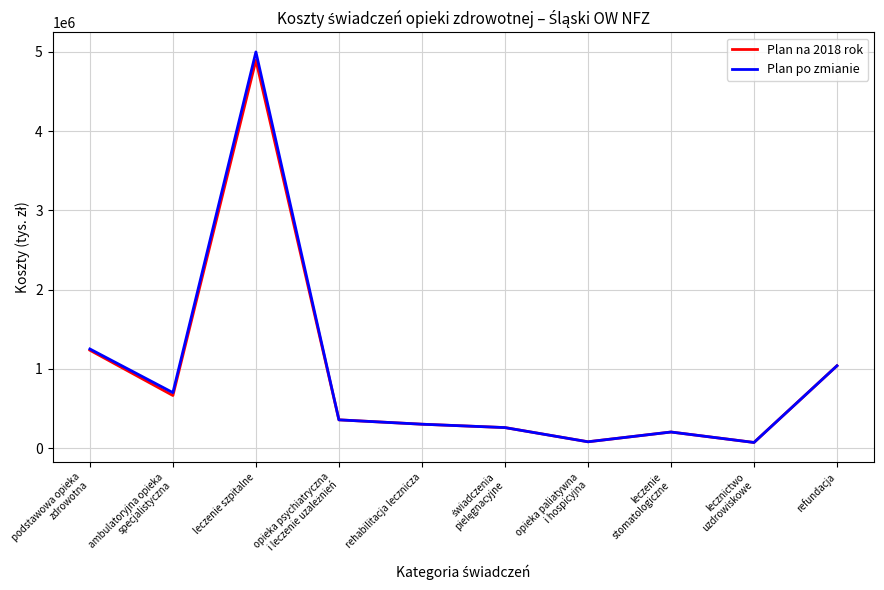

Which series has the largest range (max minus min)?

Plan po zmianie